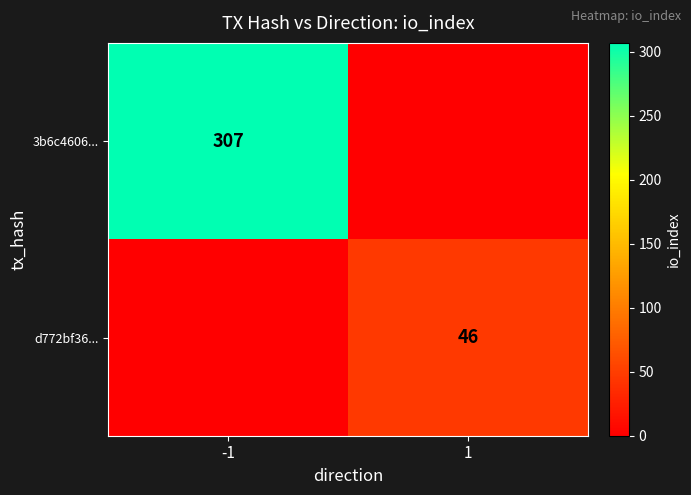

How many series are shown in this chart?

2